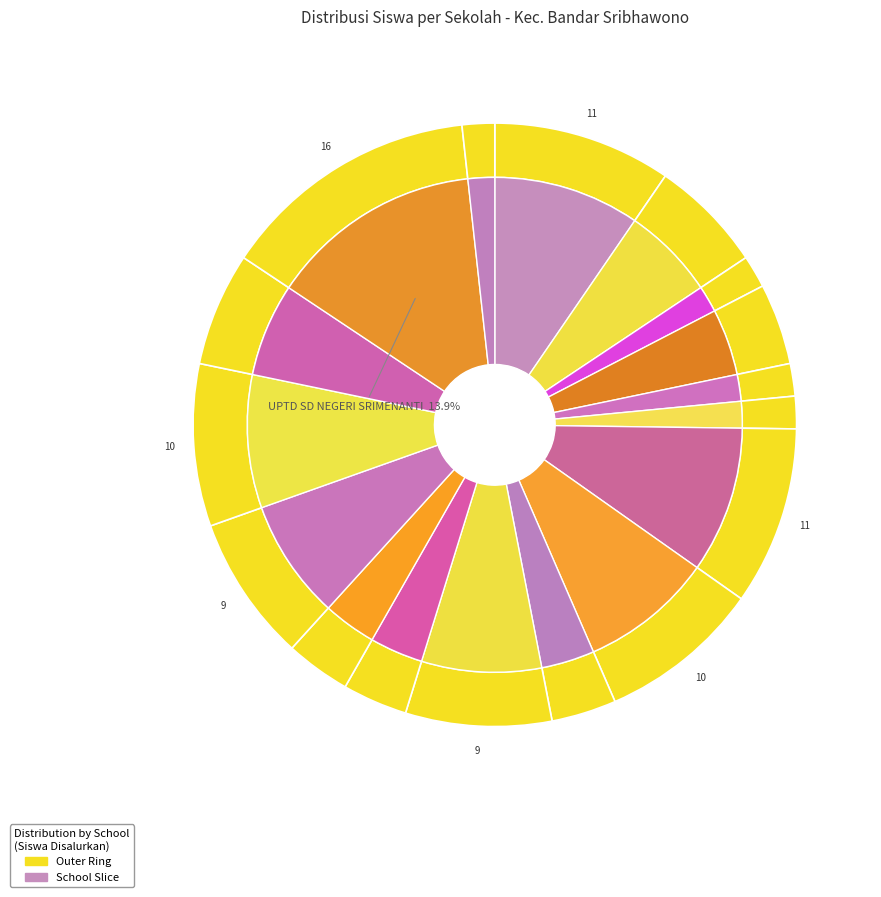

Is there a majority slice in this chart?

No